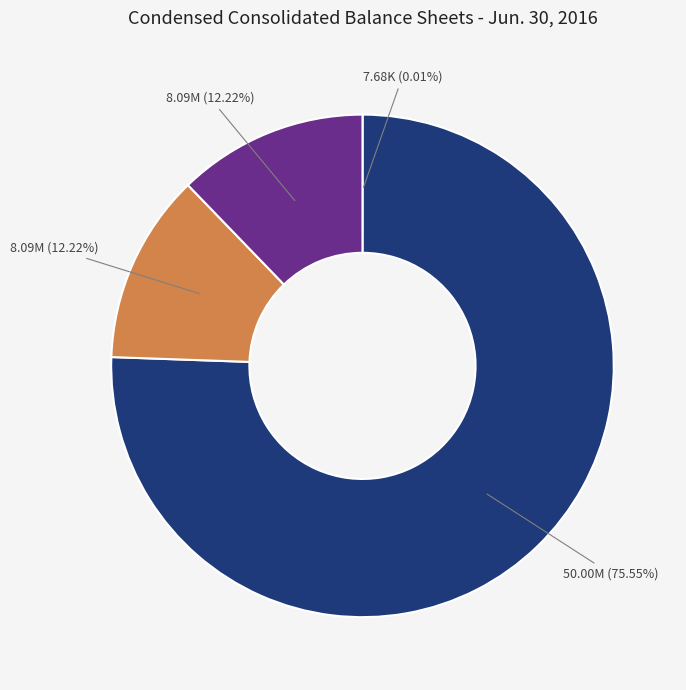

Is there a majority slice in this chart?

Yes